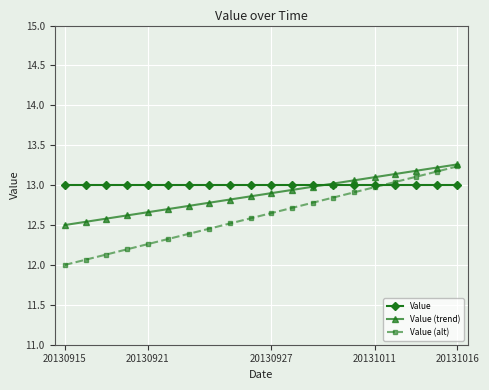

How many lines are shown in the chart?

3